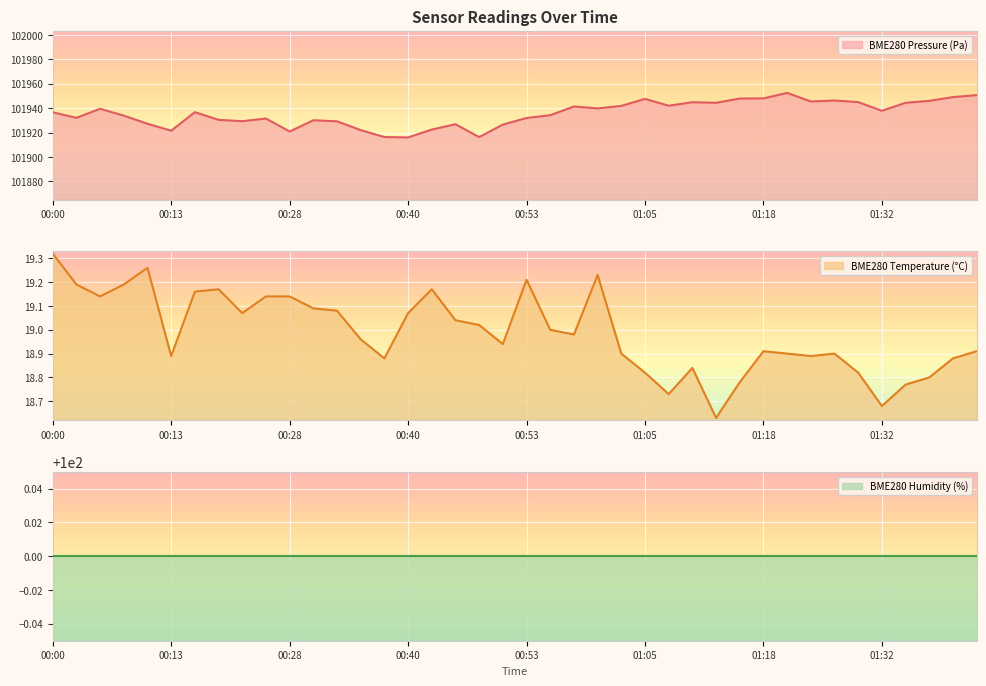

What is the minimum value for BME280_temperature?

18.6